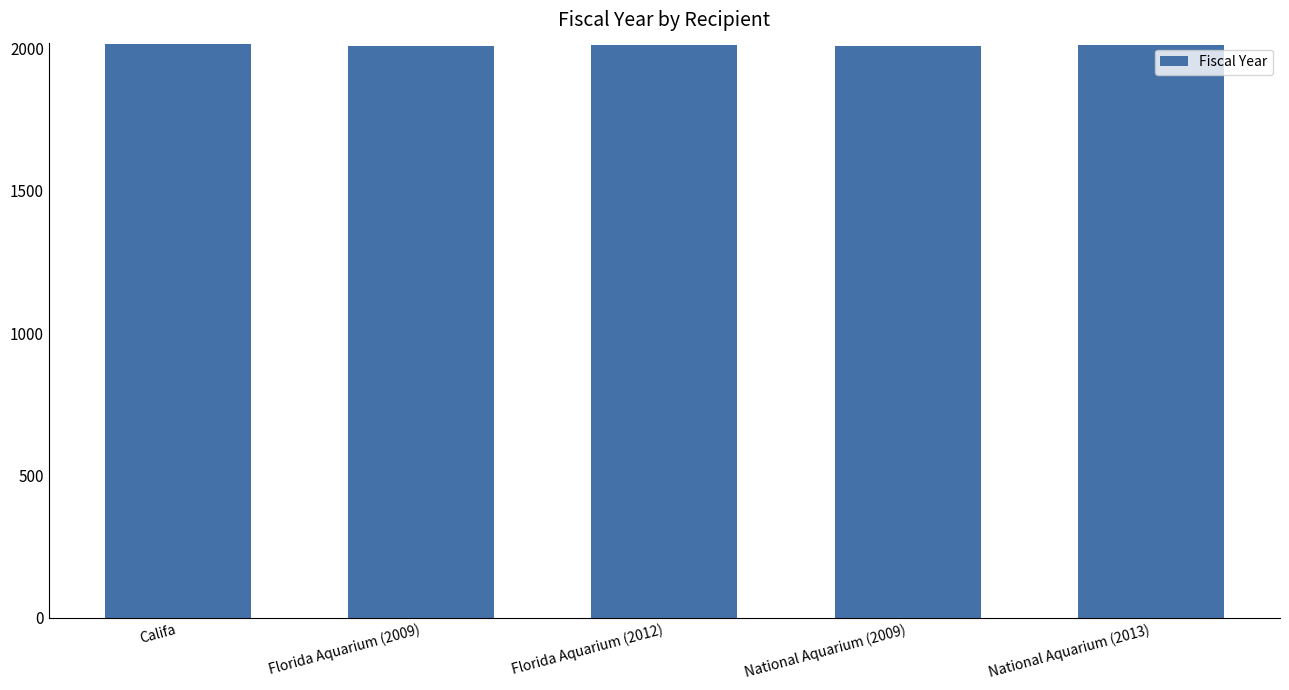

How many values are between 2009 and 2013?

4